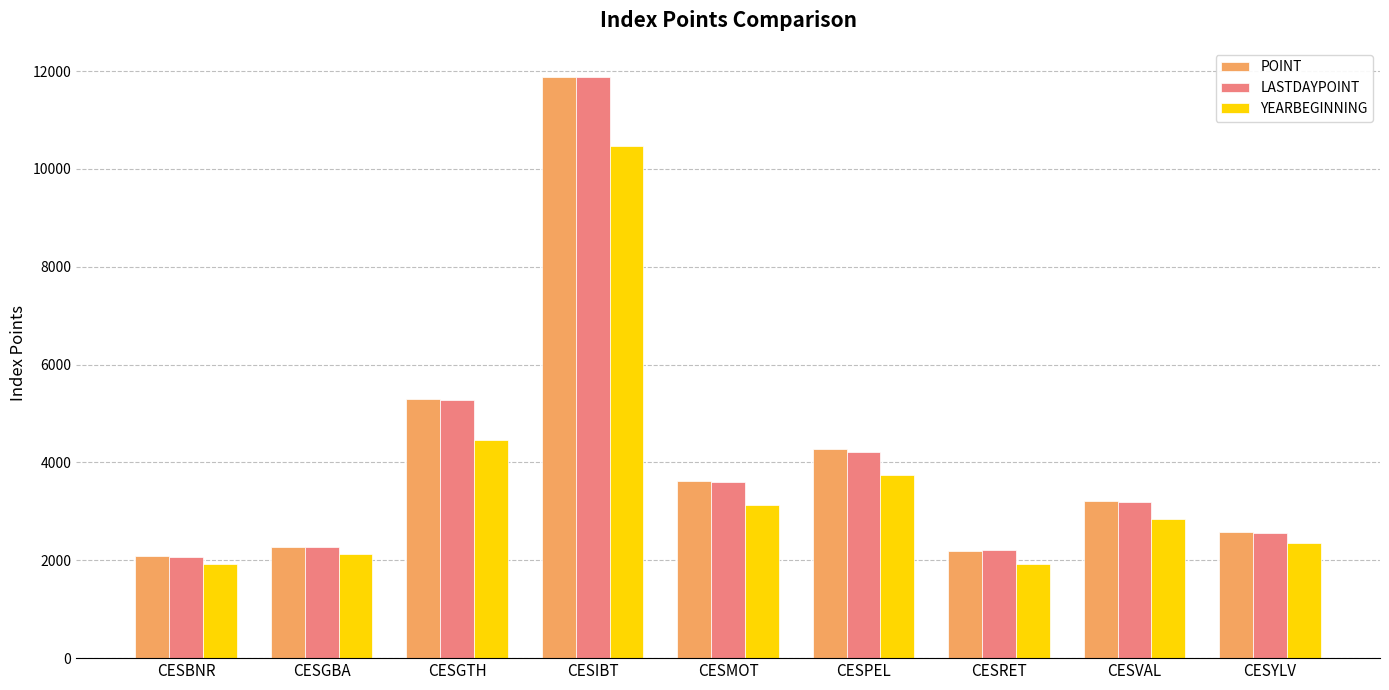

How many bars are there in total?

27